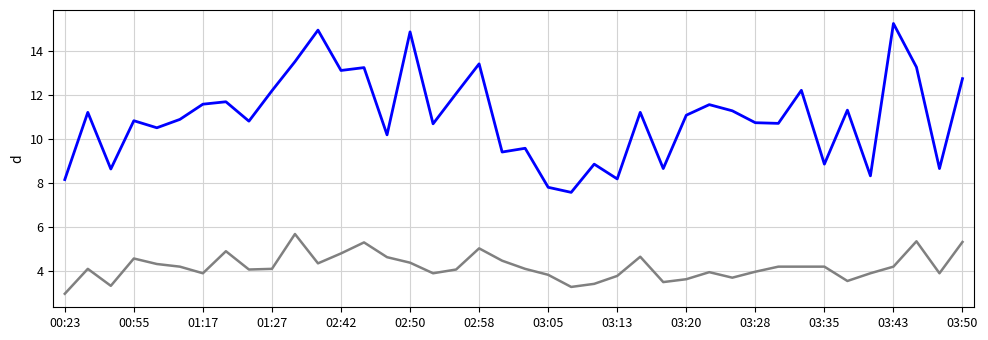

What is the smallest value displayed?

3.0